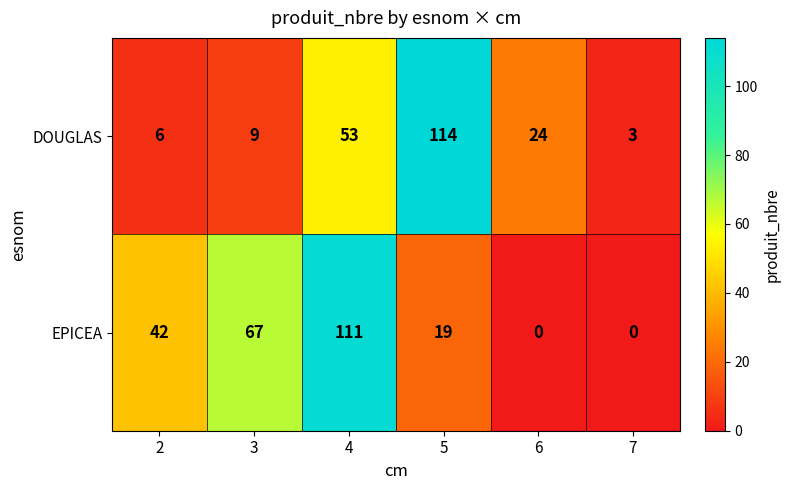

The EPICEA series shows 110 at 3. True or false?

False